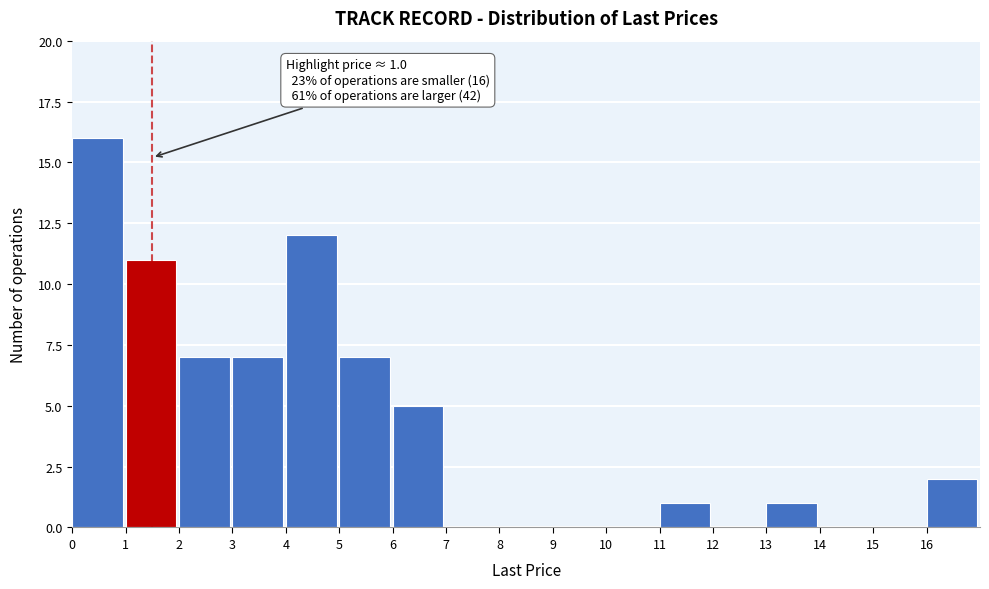

Over which range of the x-axis is the bar tallest?

0 to 1